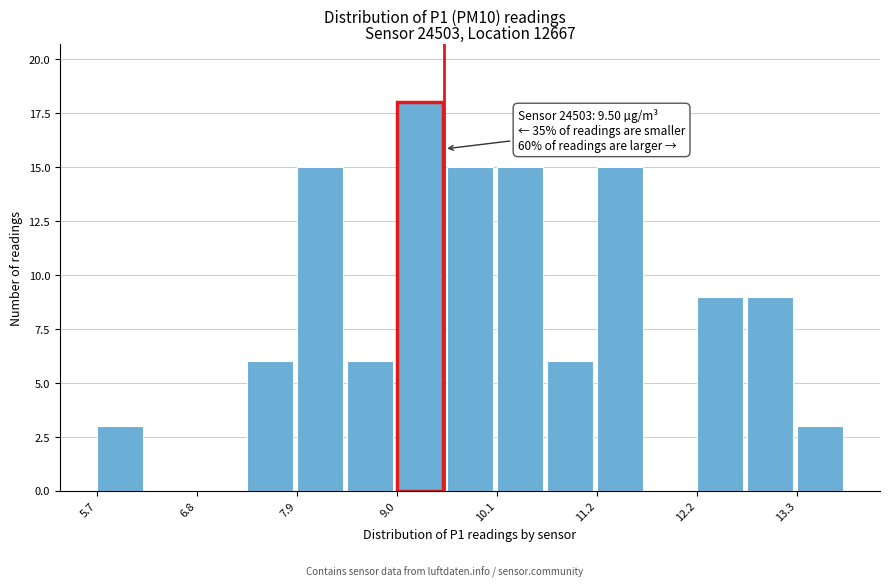

Around what value on the x-axis is the tallest bar? Give the approximate position of its centre, as read against the axis.

9.2